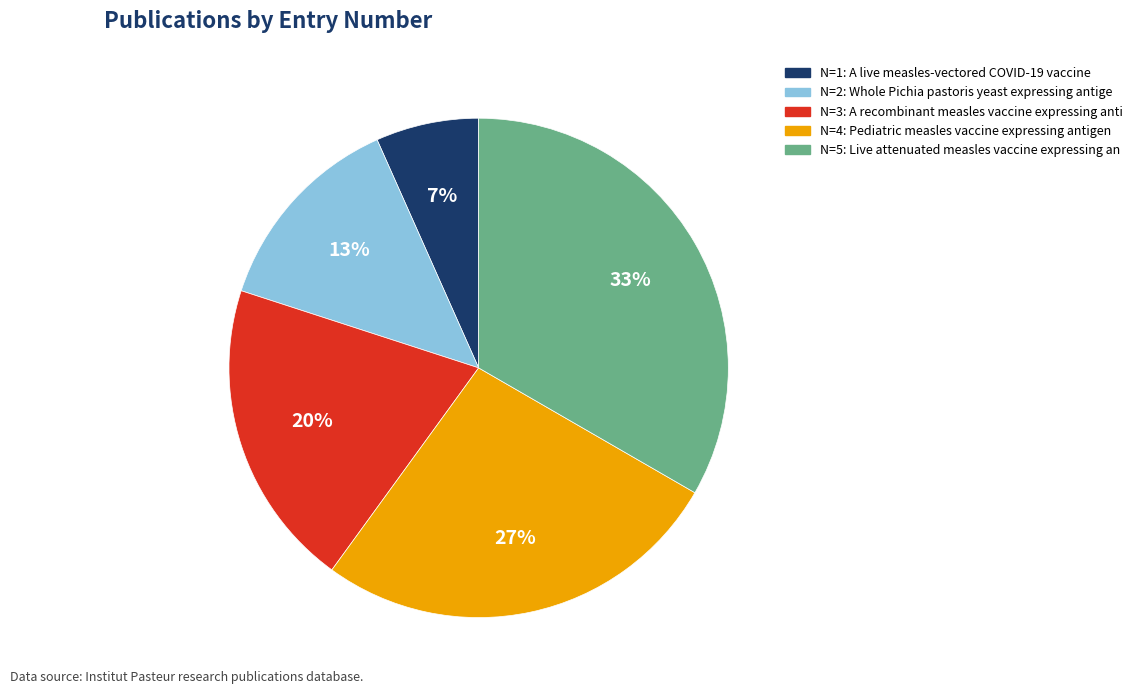

To the nearest percent, what is the average slice percentage?

20%